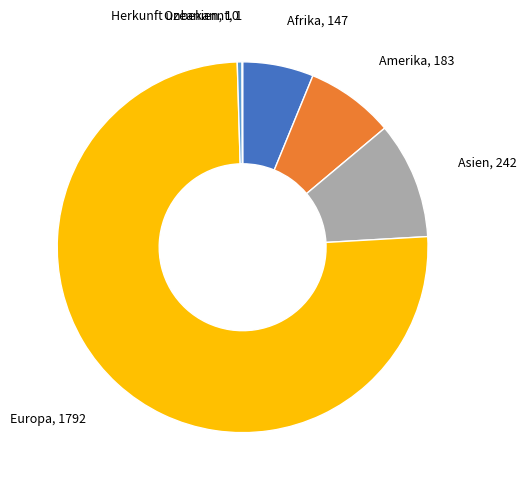

Is the sum of Asien, 242 and Ozeanien, 10 greater than half?

No